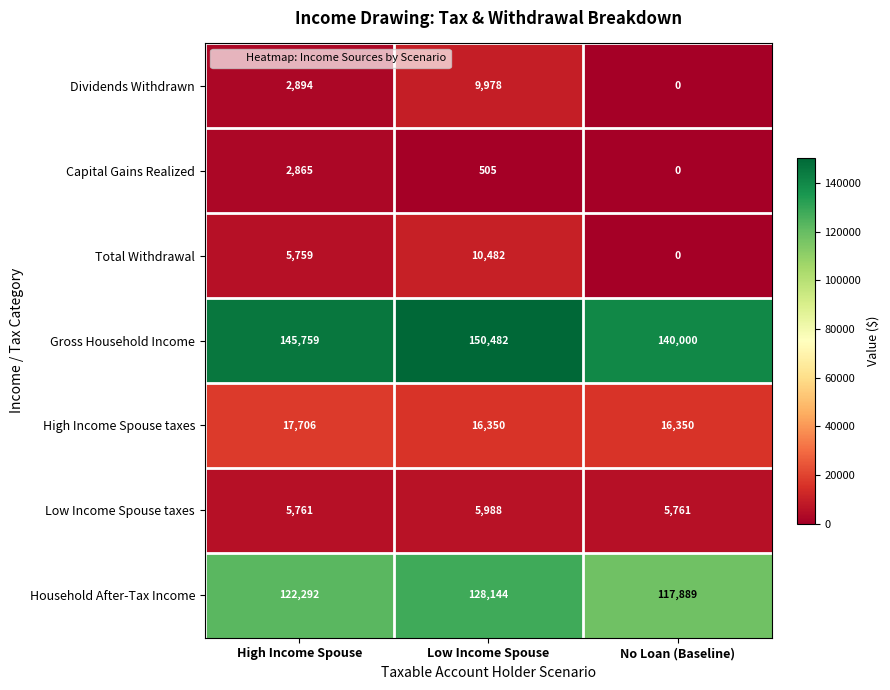

What is the approximate value of Total Withdrawal at High Income Spouse, to the nearest 100?

5800